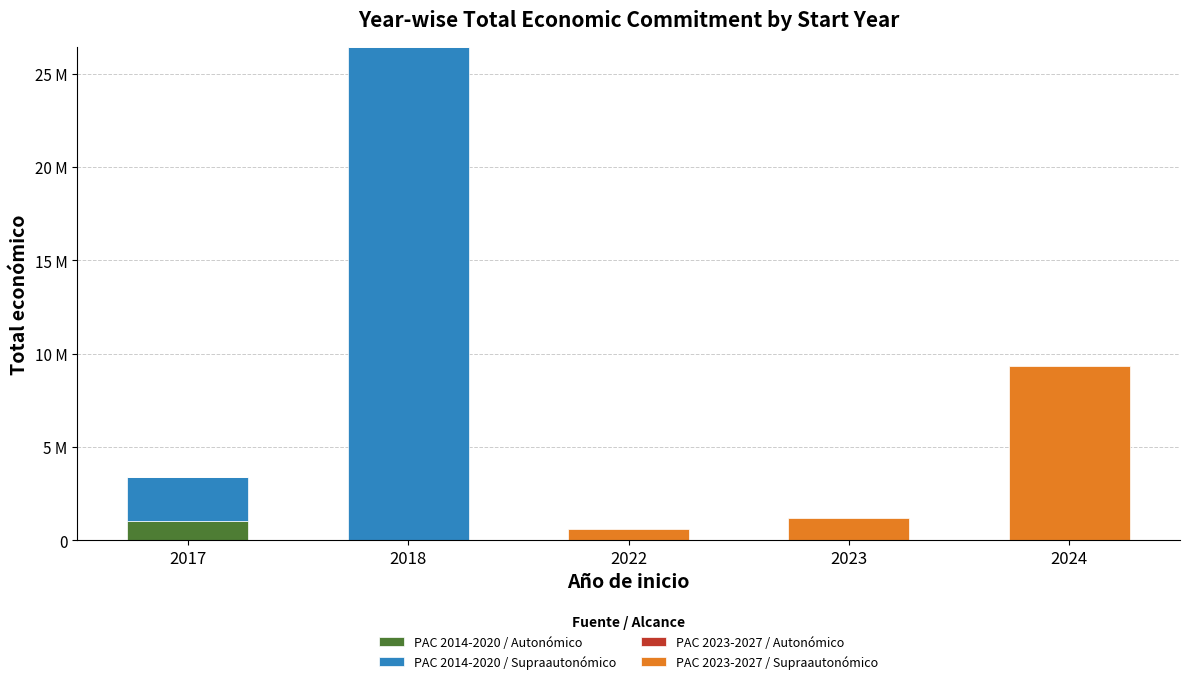

True or false: PAC 2014-2020 / Autonómico has a value of 1018972 at 2017.

True